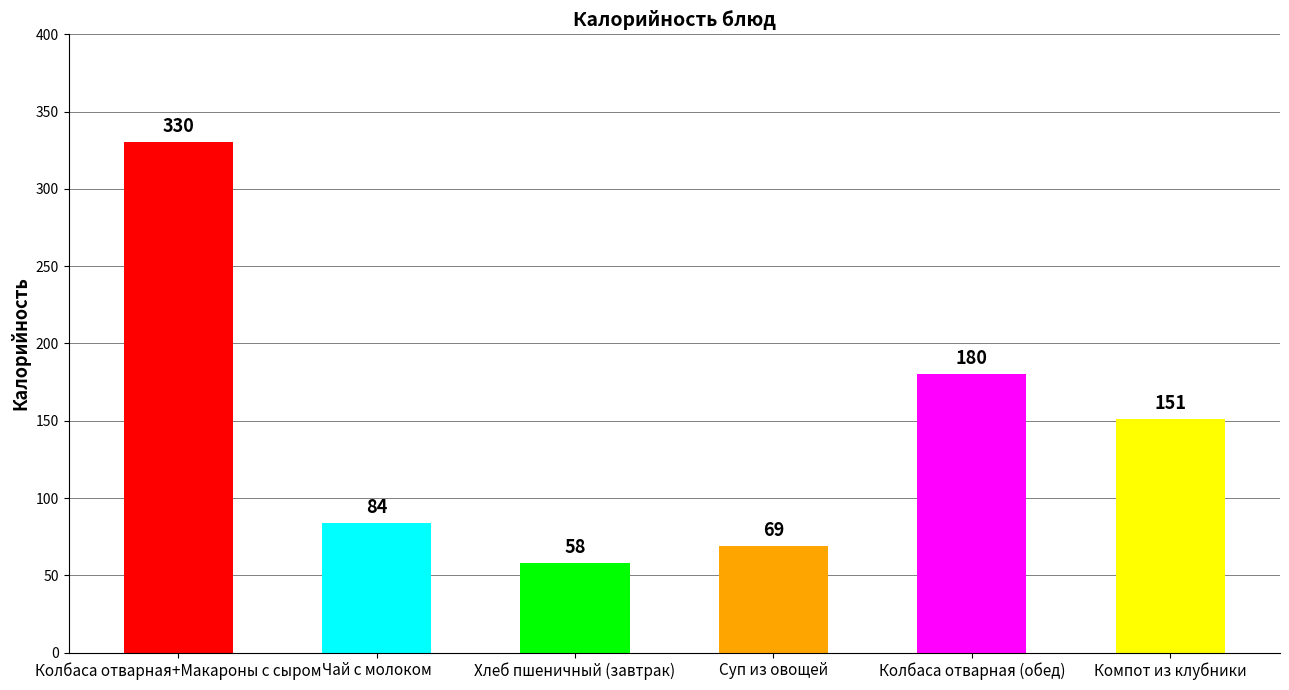

Which category has the lowest value across all series?

Хлеб пшеничный (завтрак)